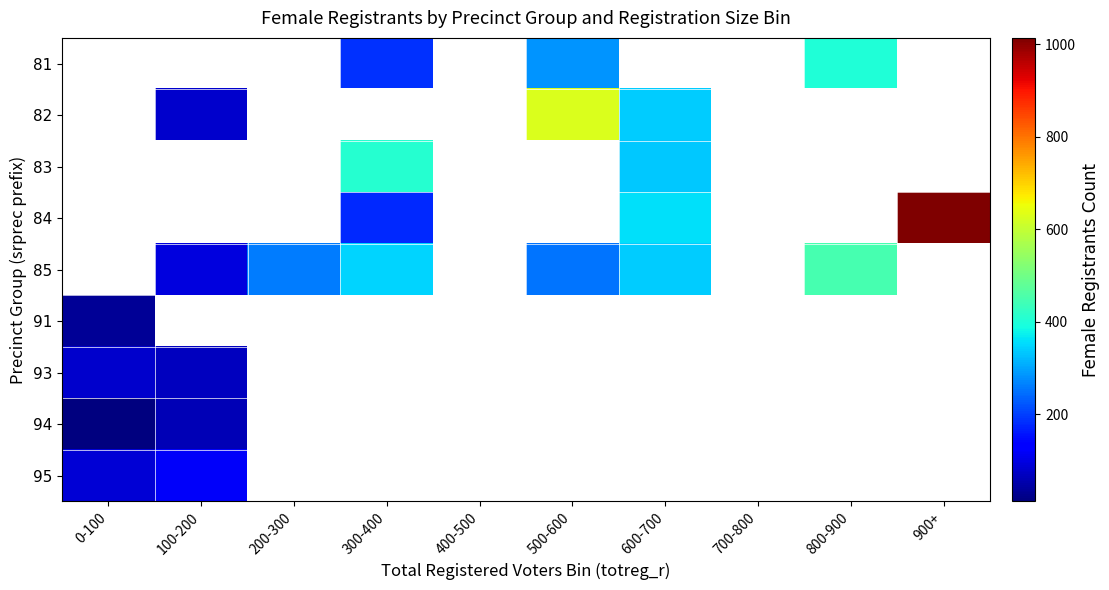

How many values in the 82 series exceed 82?

2